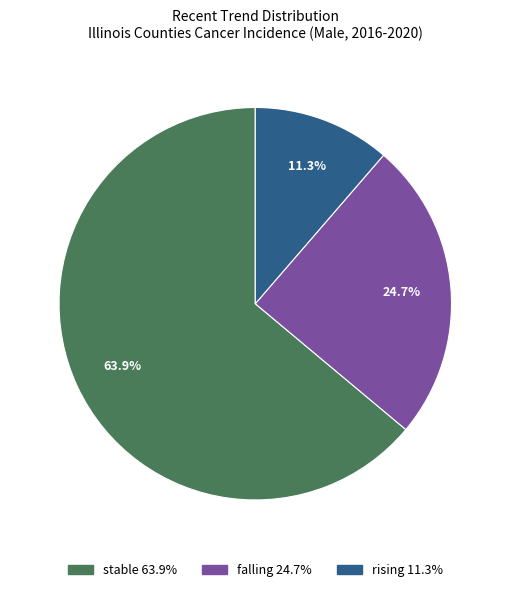

Between stable and falling, which is larger?

stable